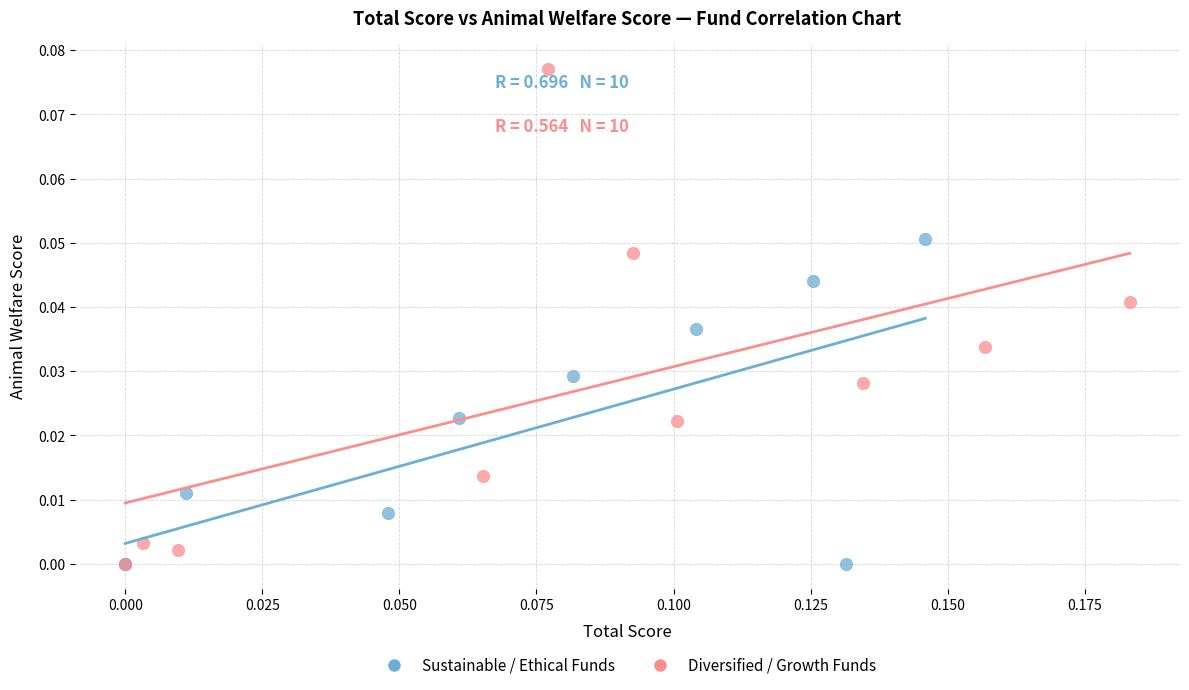

Which series reaches the maximum Y coordinate?

Diversified / Growth Funds